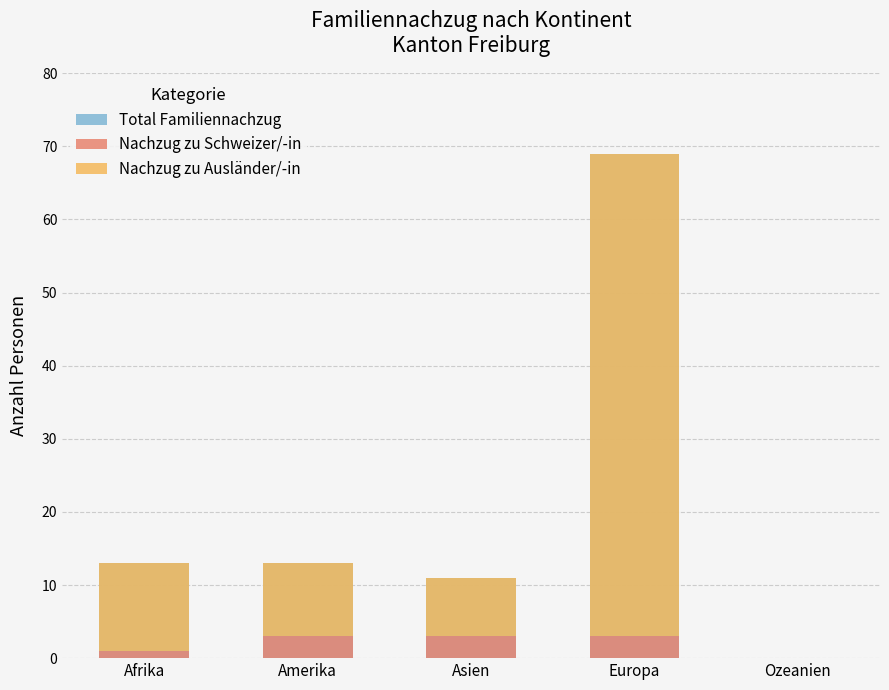

True or false: Total Familiennachzug has a value of 0 at Ozeanien.

True